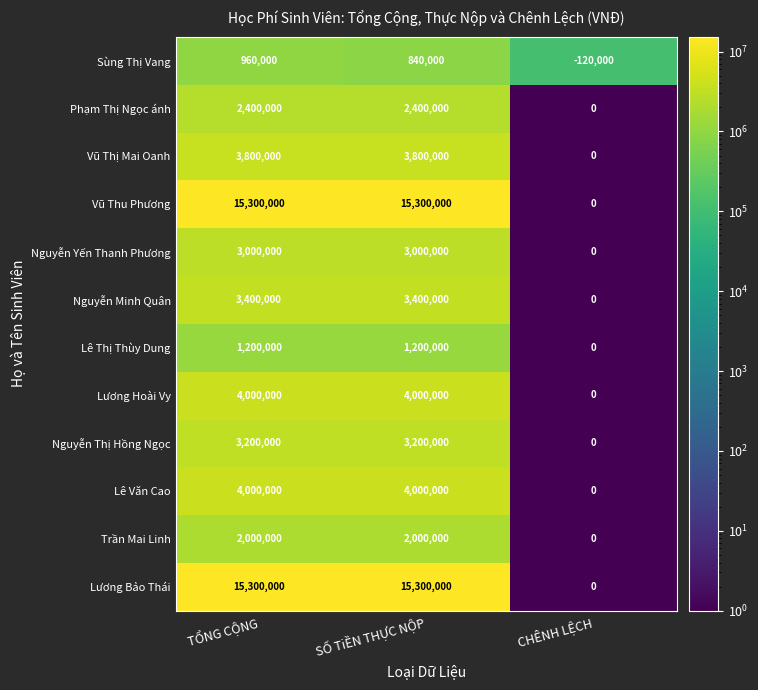

What is the average value of the Nguyễn Minh Quân series?

2266667